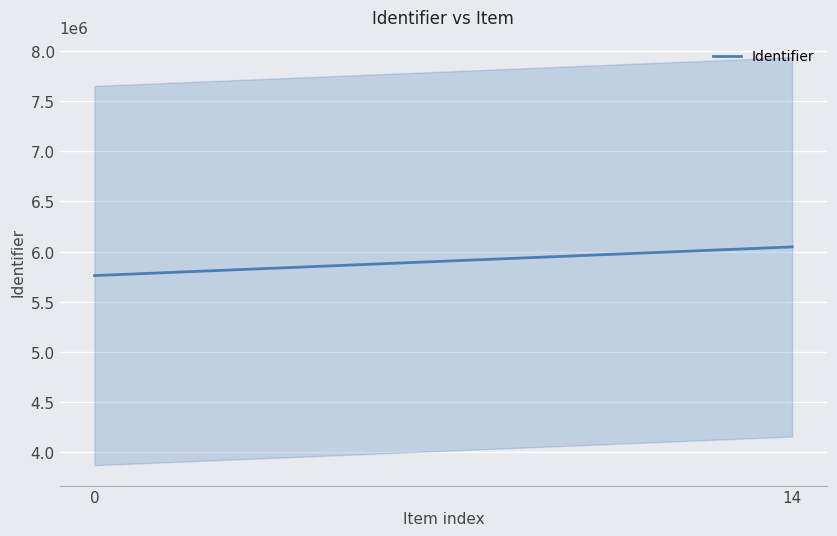

Which has a higher value, 6 or 14?

14